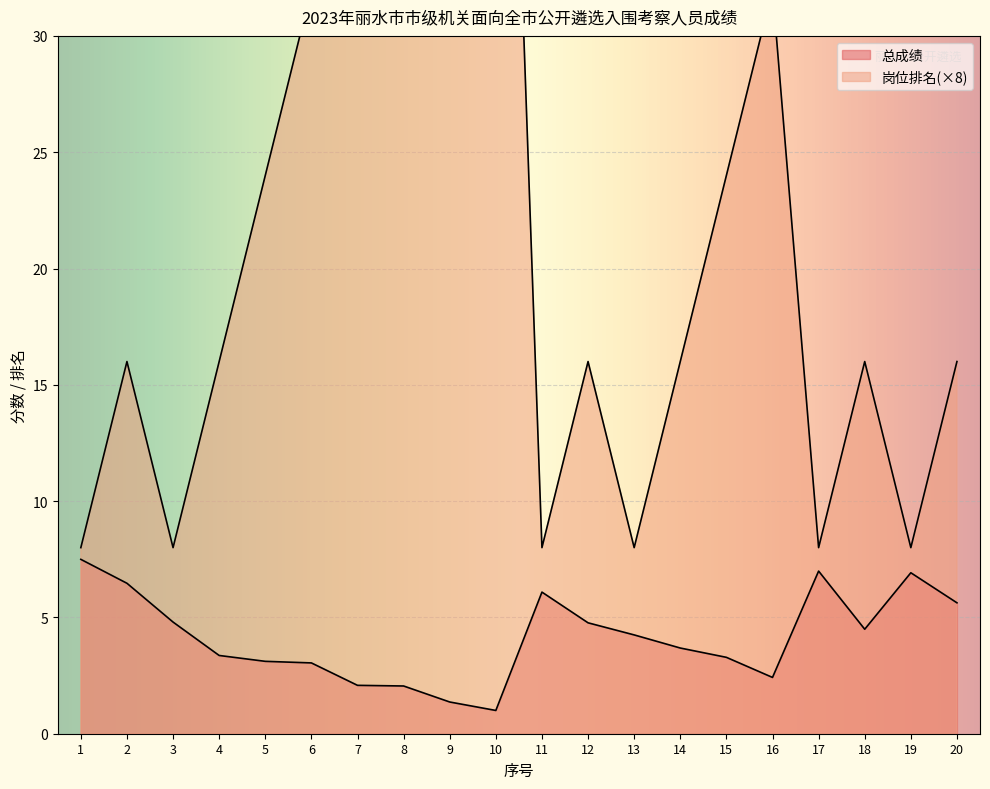

List the series in order of their peak value, highest first.

岗位排名, 总成绩